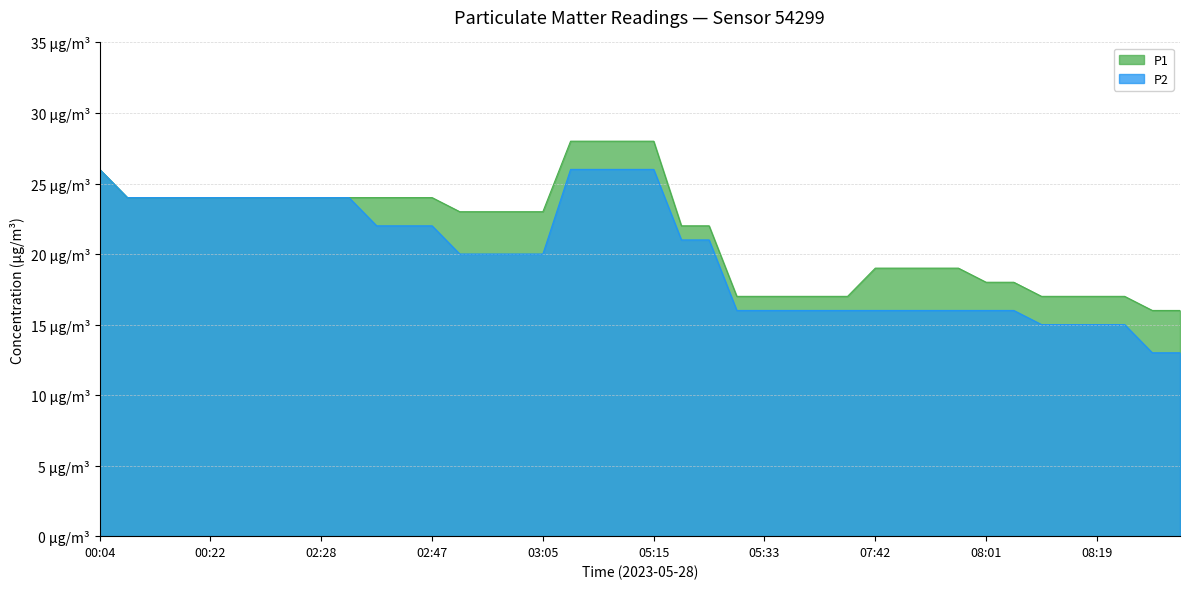

Rank the categories by P2 value from highest to lowest.

00:04, 05:01, 05:05, 05:10, 05:15, 00:08, 00:13, 00:18, 00:22, 00:27, 02:19, 02:24, 02:28, 02:33, 02:38, 02:42, 02:47, 05:19, 05:24, 02:51, 02:56, 03:01, 03:05, 05:28, 05:33, 05:38, 05:42, 05:47, 07:42, 07:47, 07:51, 07:56, 08:01, 08:05, 08:10, 08:14, 08:19, 08:24, 10:02, 10:07